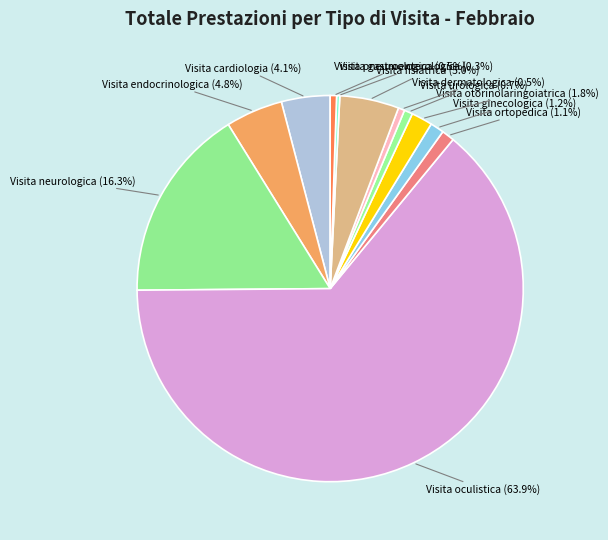

To the nearest percent, what is the combined percentage of Visita fisiatrica and Visita otorinolaringoiatrica?

7%